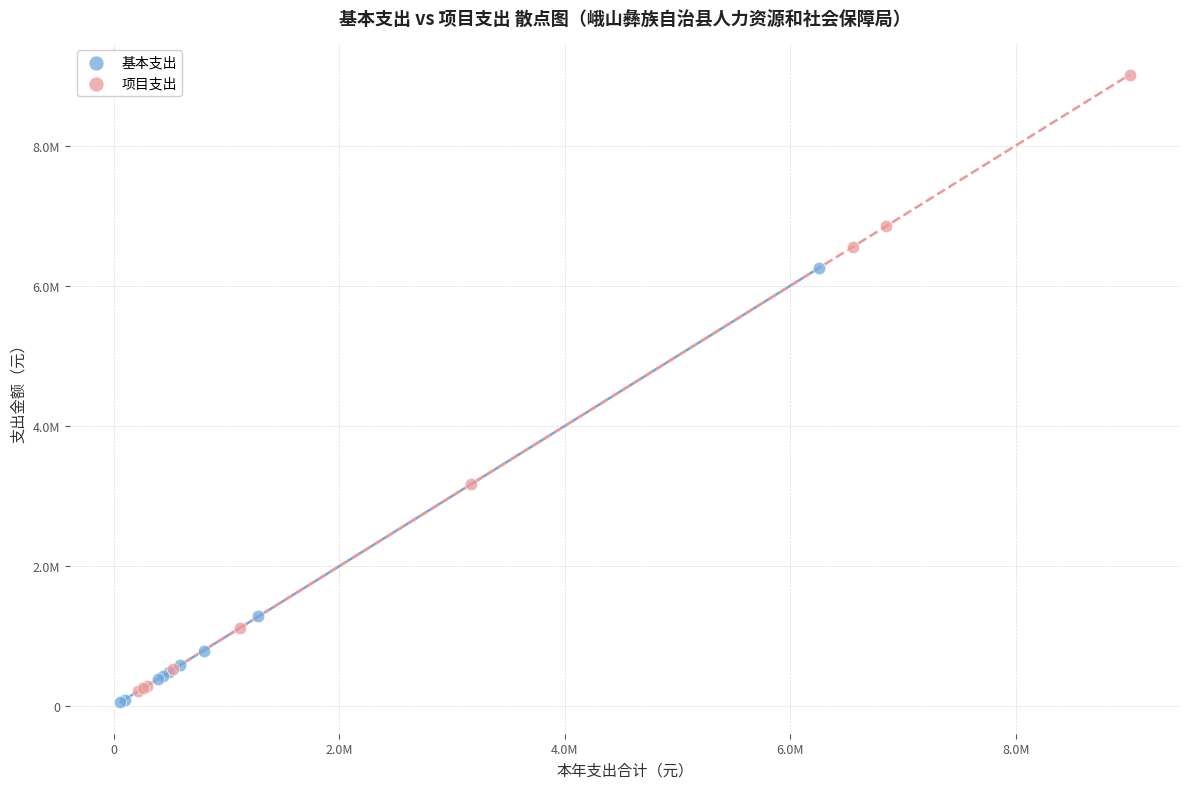

What are all the series names shown in the legend?

基本支出, 项目支出